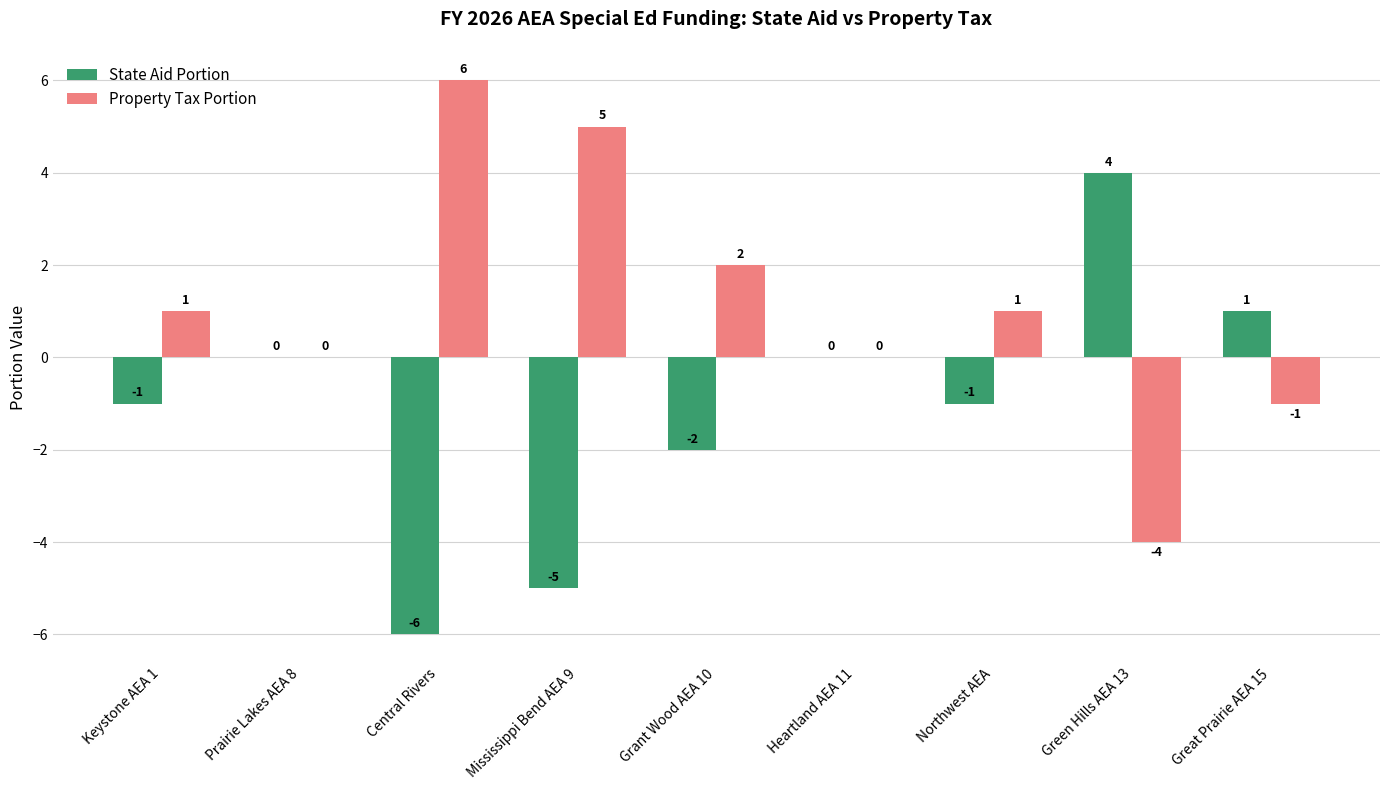

Is it true that State Aid Portion equals -5 at Mississippi Bend AEA 9?

True